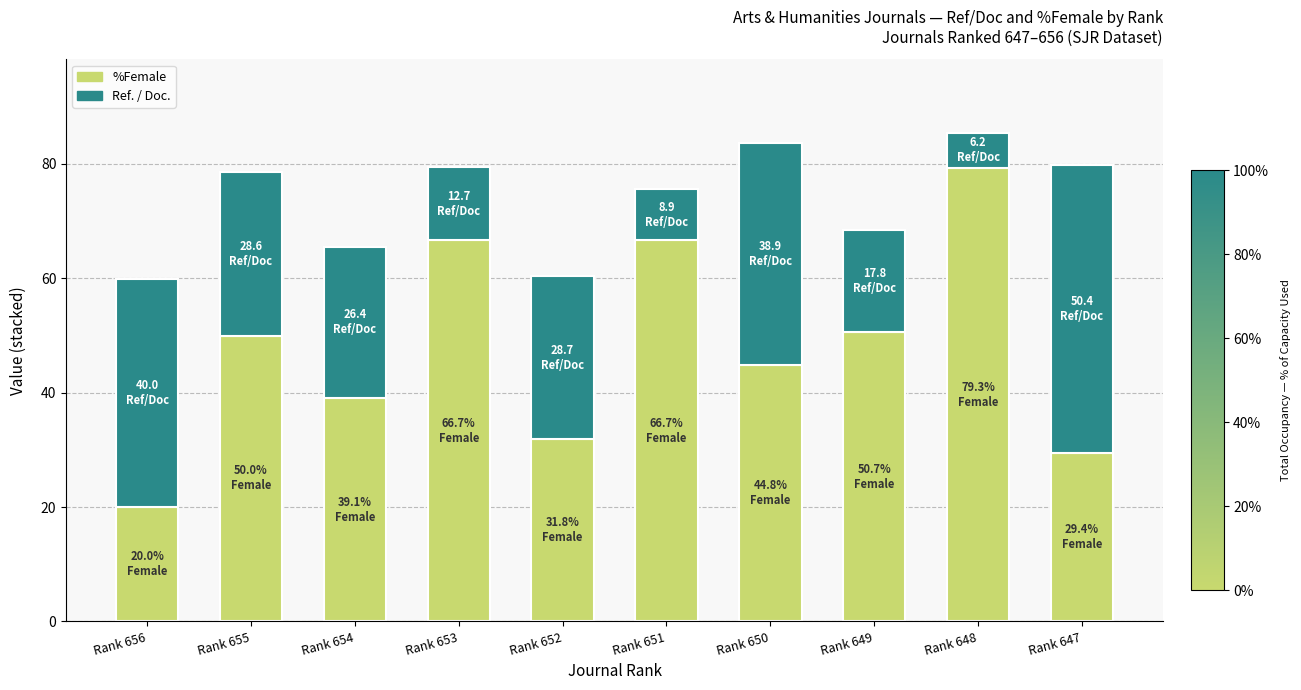

What are all the series names shown in the legend?

%Female, Ref. / Doc.